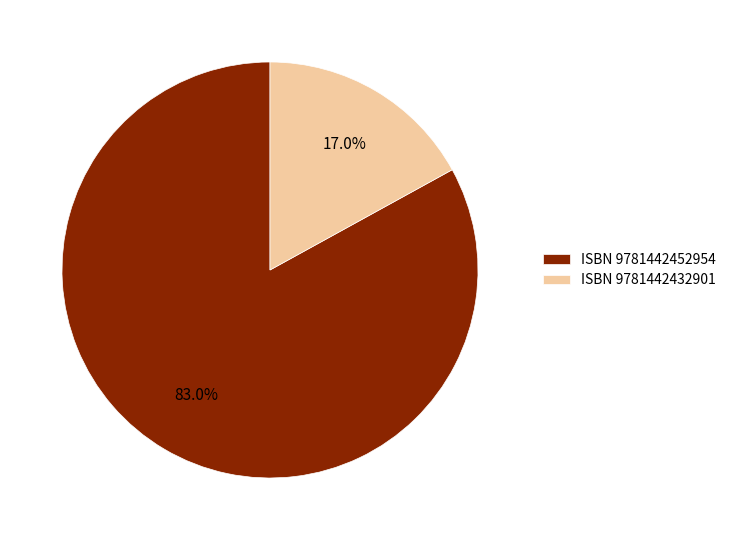

Which slice represents more than half of the pie?

ISBN 9781442452954